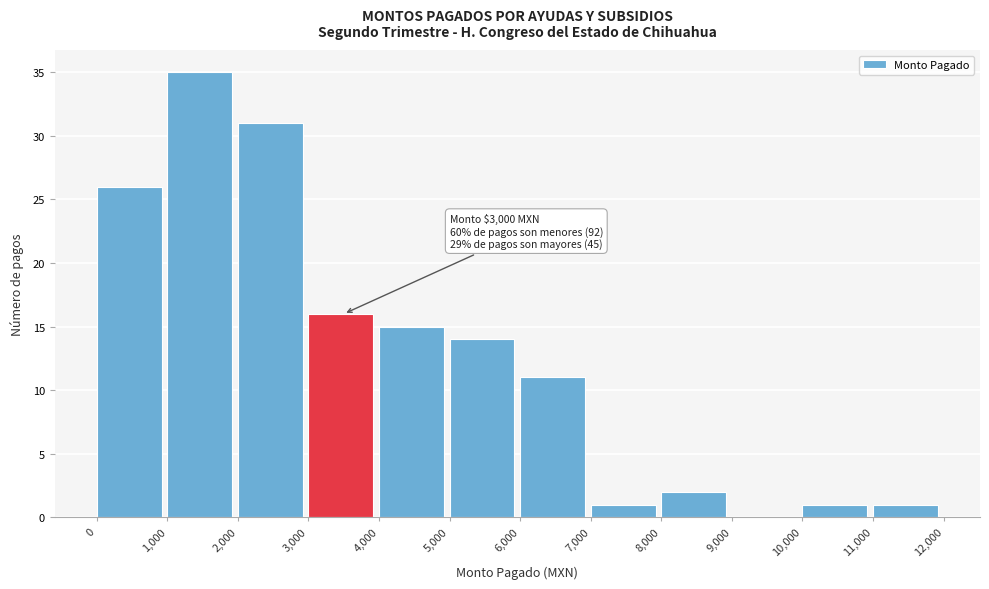

Which range on the x-axis has the tallest bar?

1,000 to 2,000